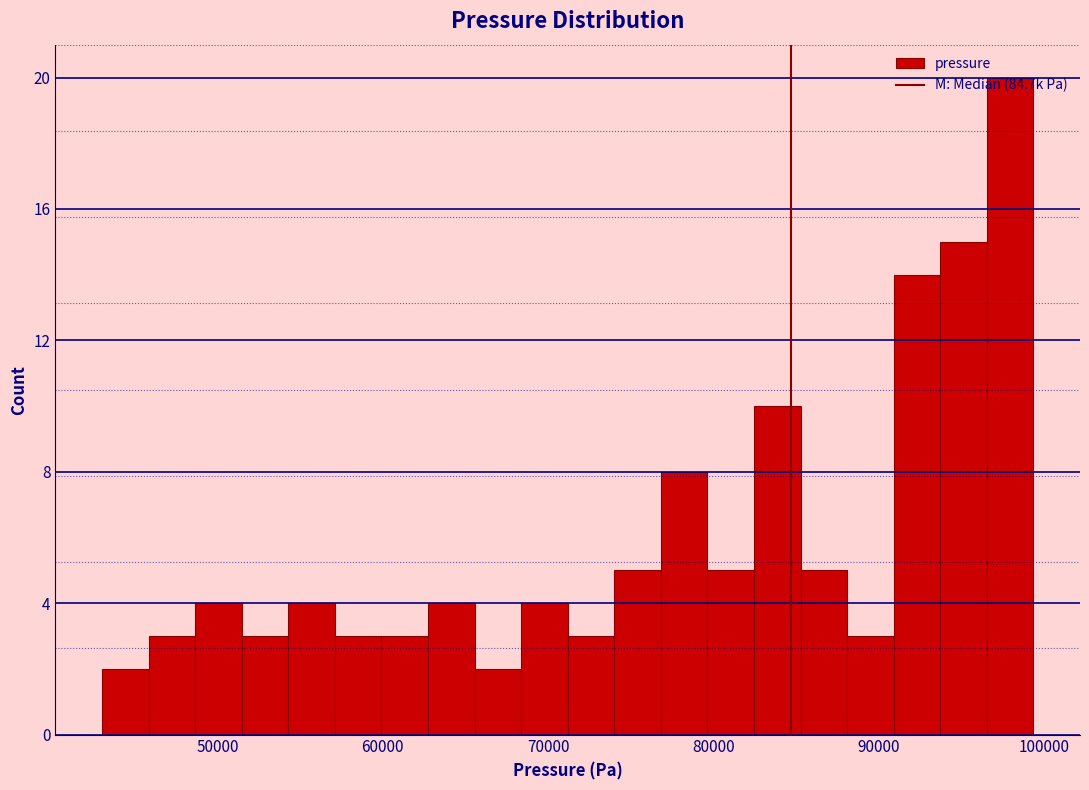

Around what value on the x-axis is the tallest bar? Give the approximate position of its centre, as read against the axis.

98000